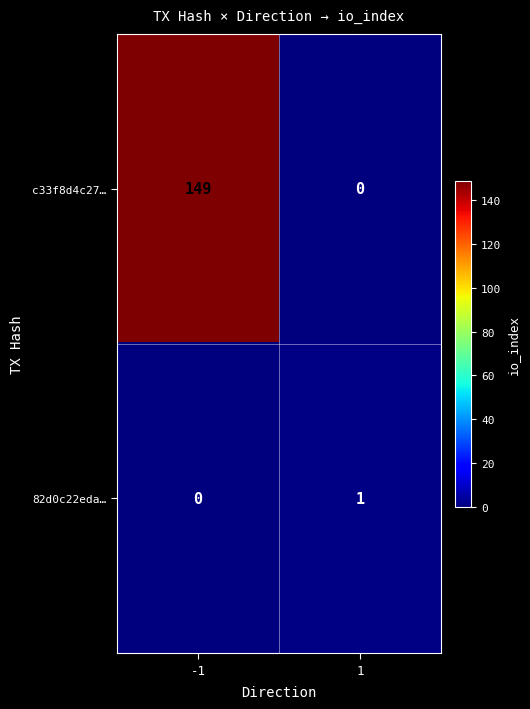

Rank the series by their maximum value, from lowest to highest.

82d0c22eda…, c33f8d4c27…